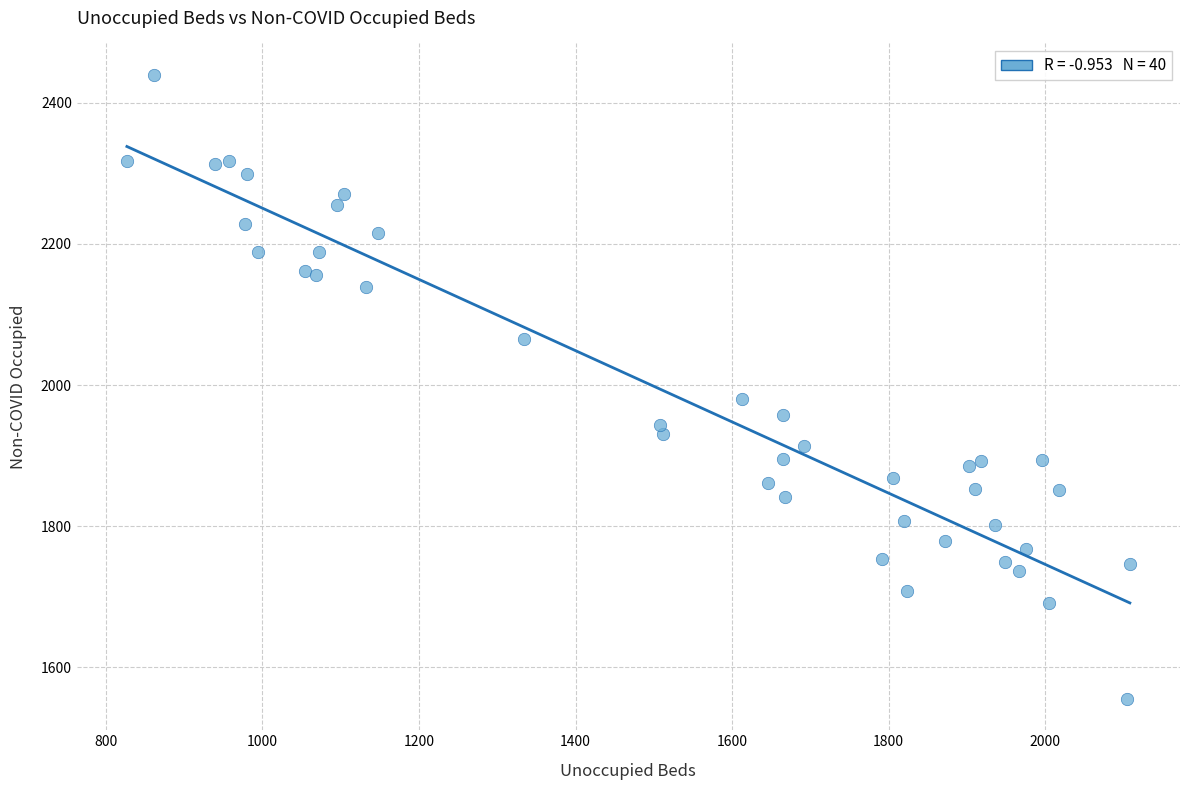

What is the range of X values (max minus min)?

1281